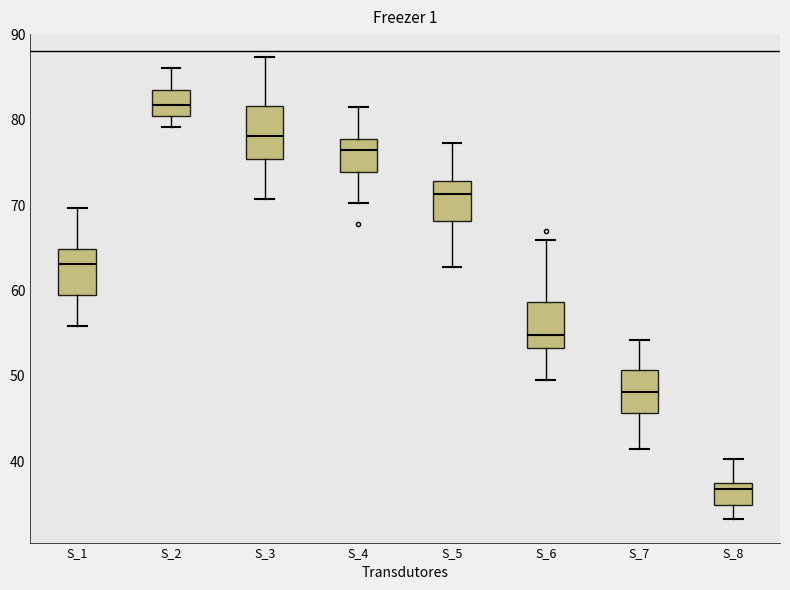

Which box's median line is the lowest?

S_8